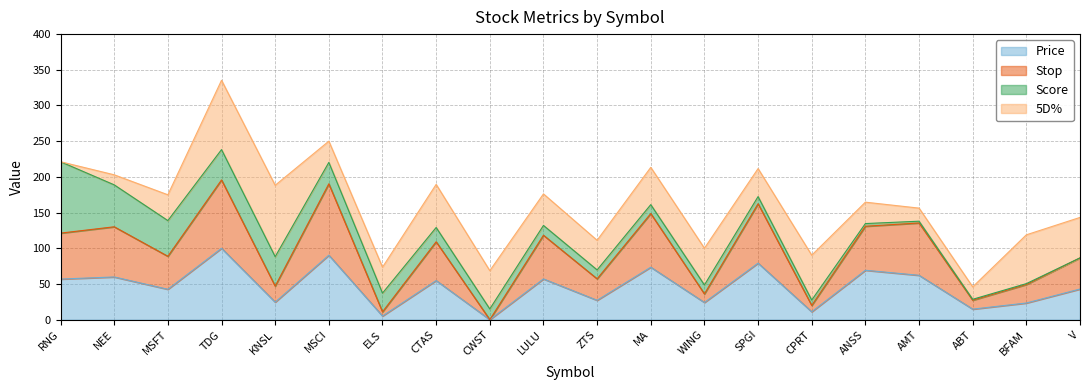

What is the label of the 6th point from the left?

MSCI